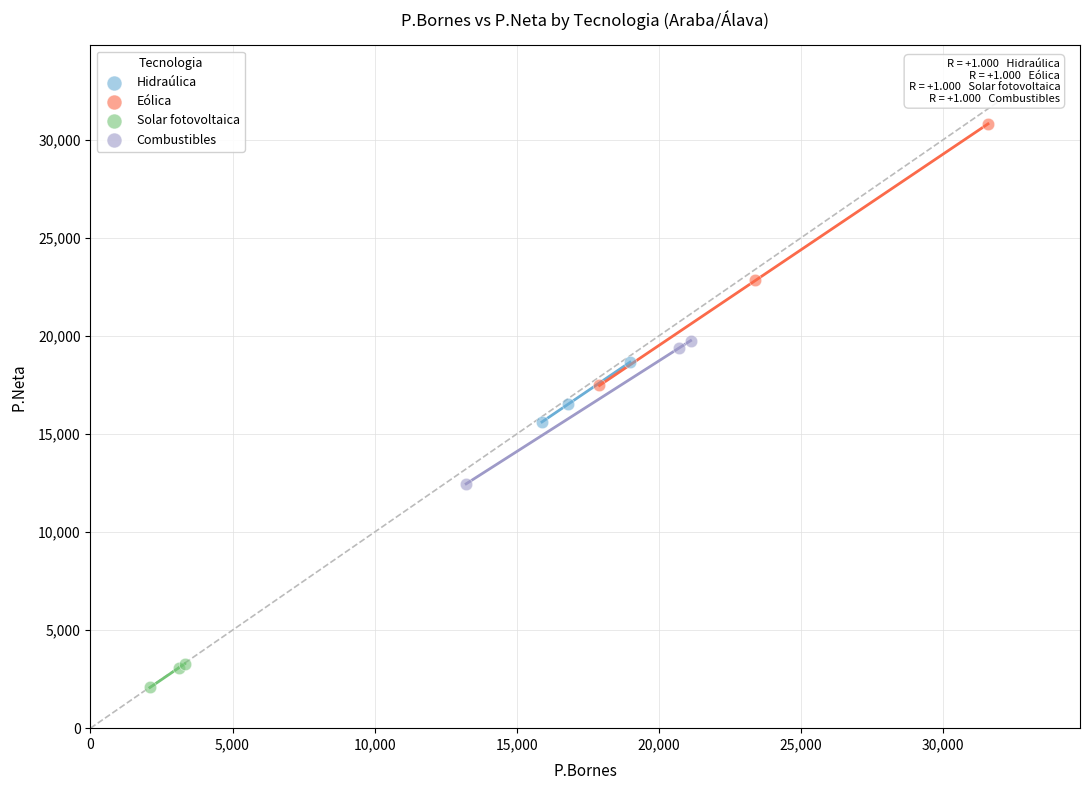

Which series has the largest Y range (max minus min)?

Eólica